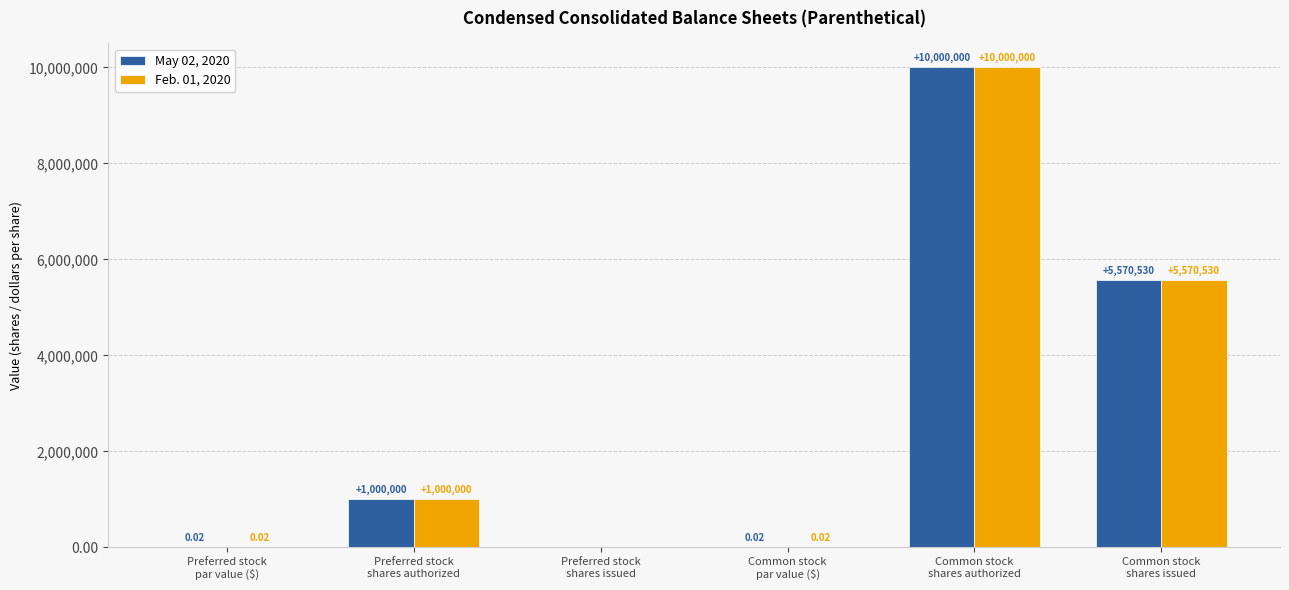

At which label does May 02, 2020 reach its peak?

Common stock
shares authorized